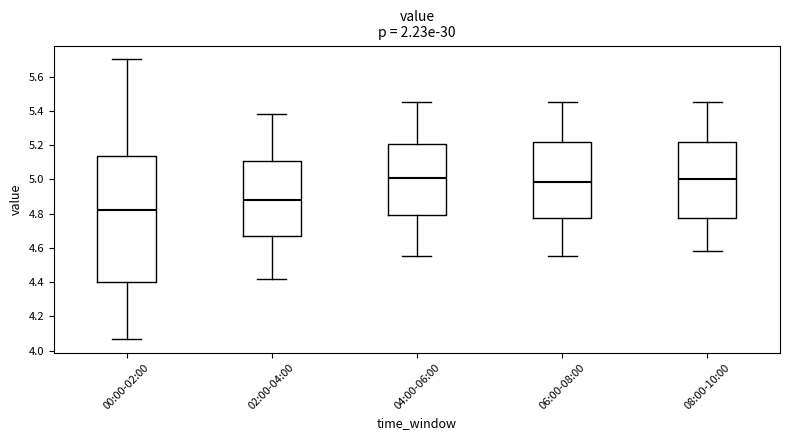

Comparing the boxes themselves (not the whiskers), which one is the tallest?

00:00-02:00